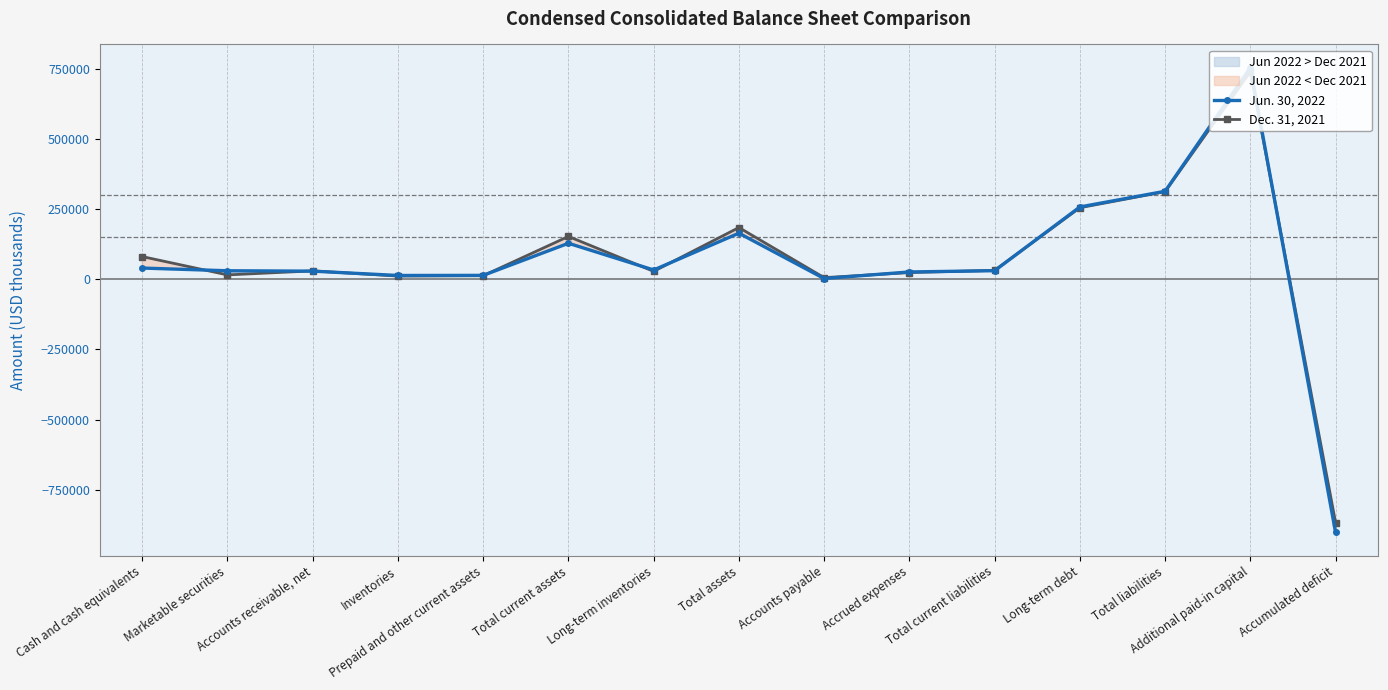

Reading left to right, what are all the values shown in this chart?

Jun. 30, 2022: Cash and cash equivalents=39505	Marketable securities=29886	Accounts receivable, net=28521	Inventories=13083	Prepaid and other current assets=13476	Total current assets=127768	Long-term inventories=32662	Total assets=163695	Accounts payable=2257	Accrued expenses=25661	Total current liabilities=30100	Long-term debt=257153	Total liabilities=313062	Additional paid-in capital=753223	Accumulated deficit=-902412
Dec. 31, 2021: Cash and cash equivalents=80367	Marketable securities=15107	Accounts receivable, net=29438	Inventories=11020	Prepaid and other current assets=12364	Total current assets=152100	Long-term inventories=27767	Total assets=183869	Accounts payable=5394	Accrued expenses=23446	Total current liabilities=31297	Long-term debt=254428	Total liabilities=311656	Additional paid-in capital=739053	Accumulated deficit=-866883